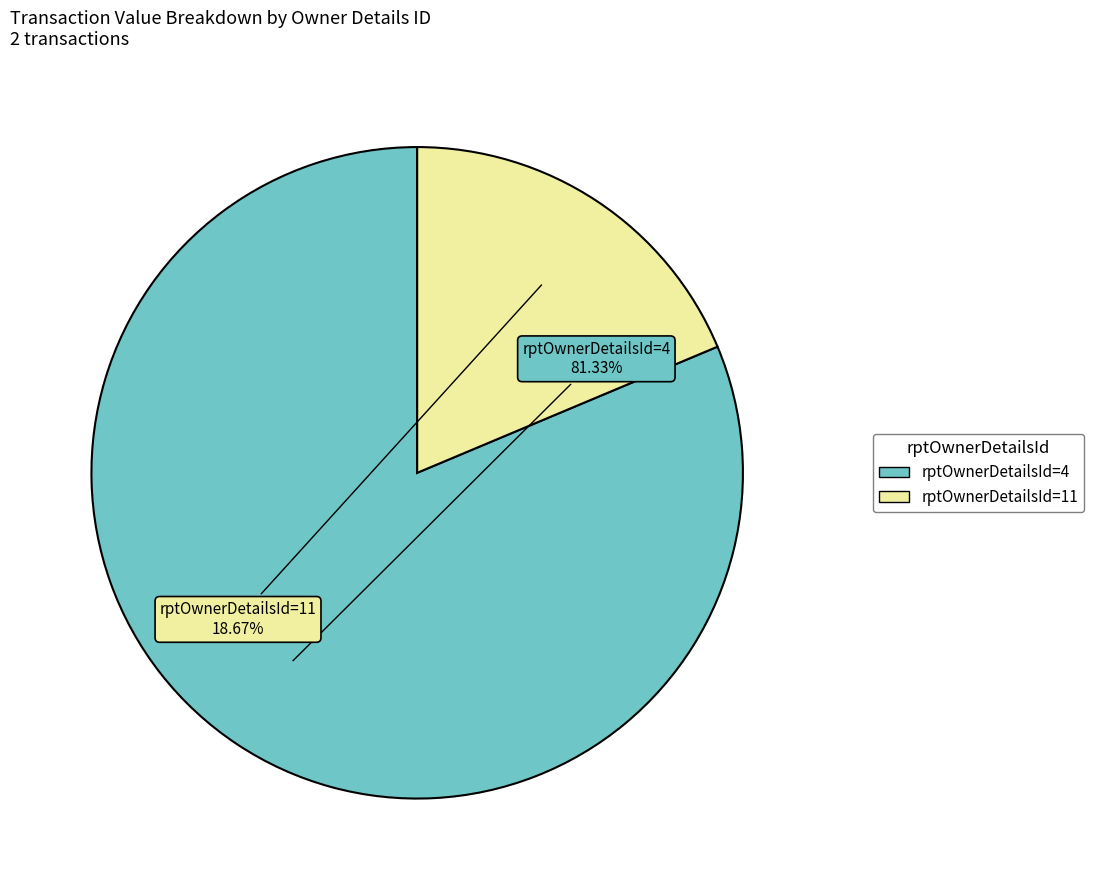

True or false: rptOwnerDetailsId=11 accounts for 28% of the total.

False